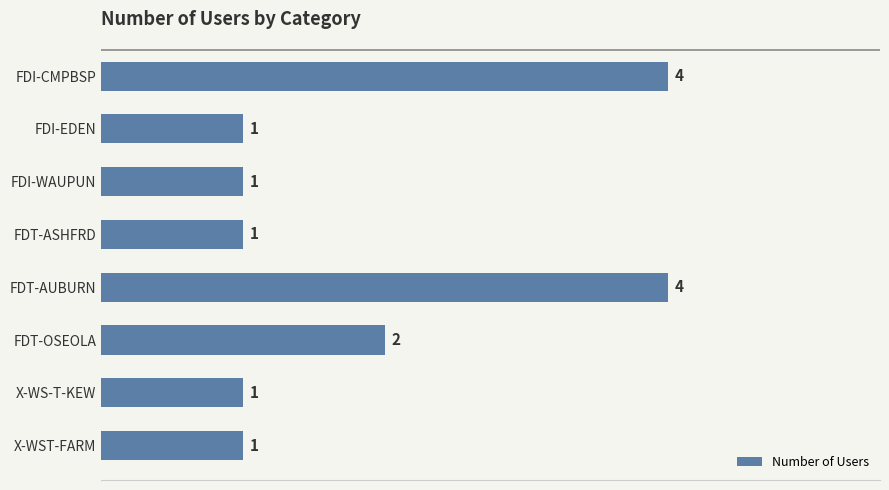

What is the difference between the maximum and second lowest values?

3